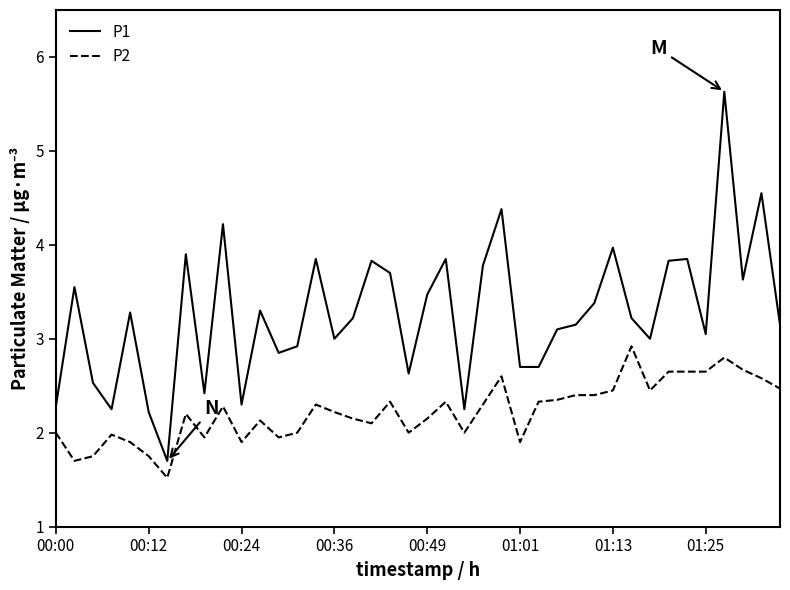

What is the smallest value displayed?

1.5